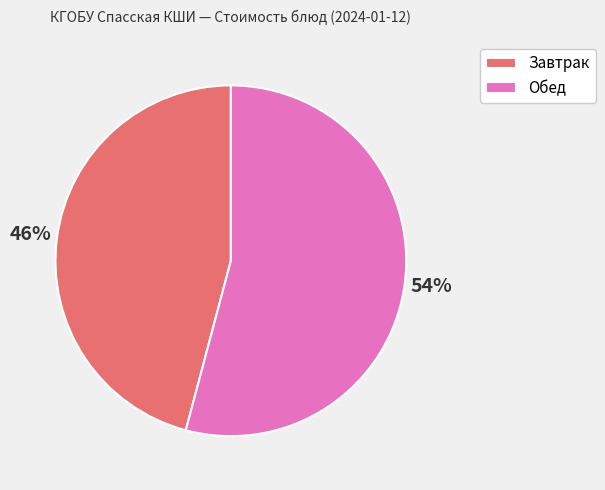

What percentage is the Завтрак slice, to the nearest percent?

46%